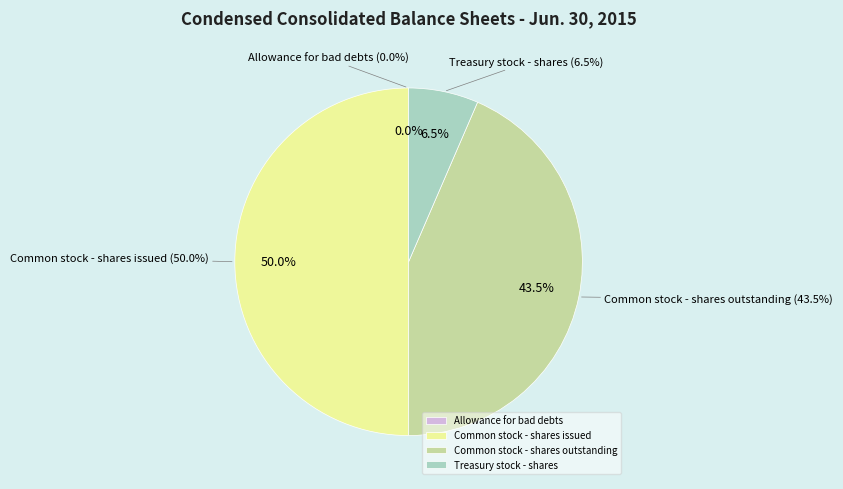

To the nearest percent, what is the average slice percentage?

25%